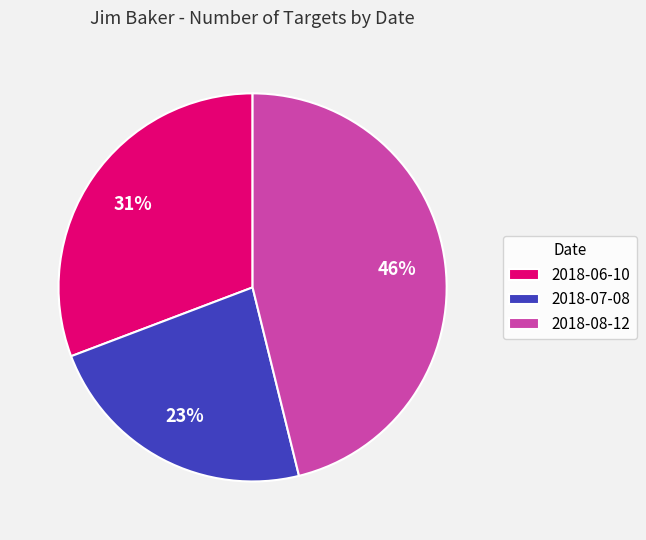

To the nearest percent, what is the combined percentage of 2018-08-12 and 2018-06-10?

77%